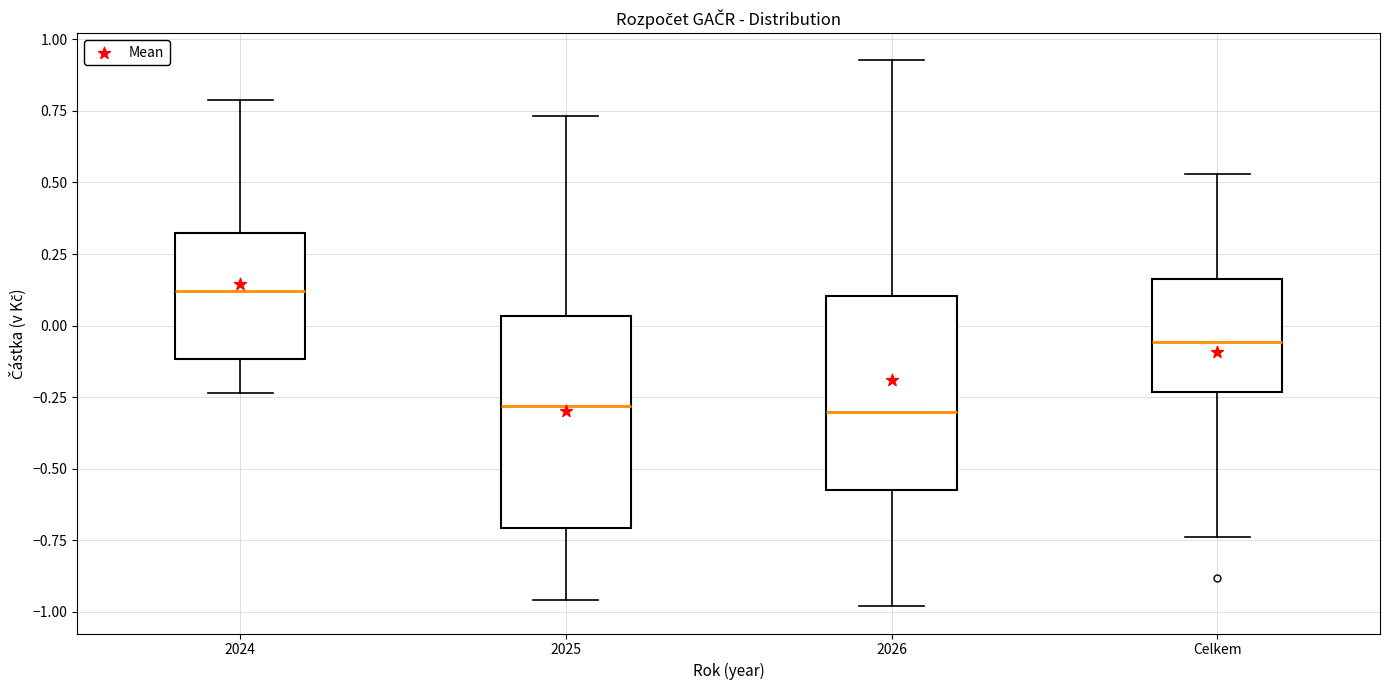

Where does the lower whisker of the box for 2025 end on the y-axis? The values are not printed on the chart, so give them approximately, as read against the axis.

-0.95